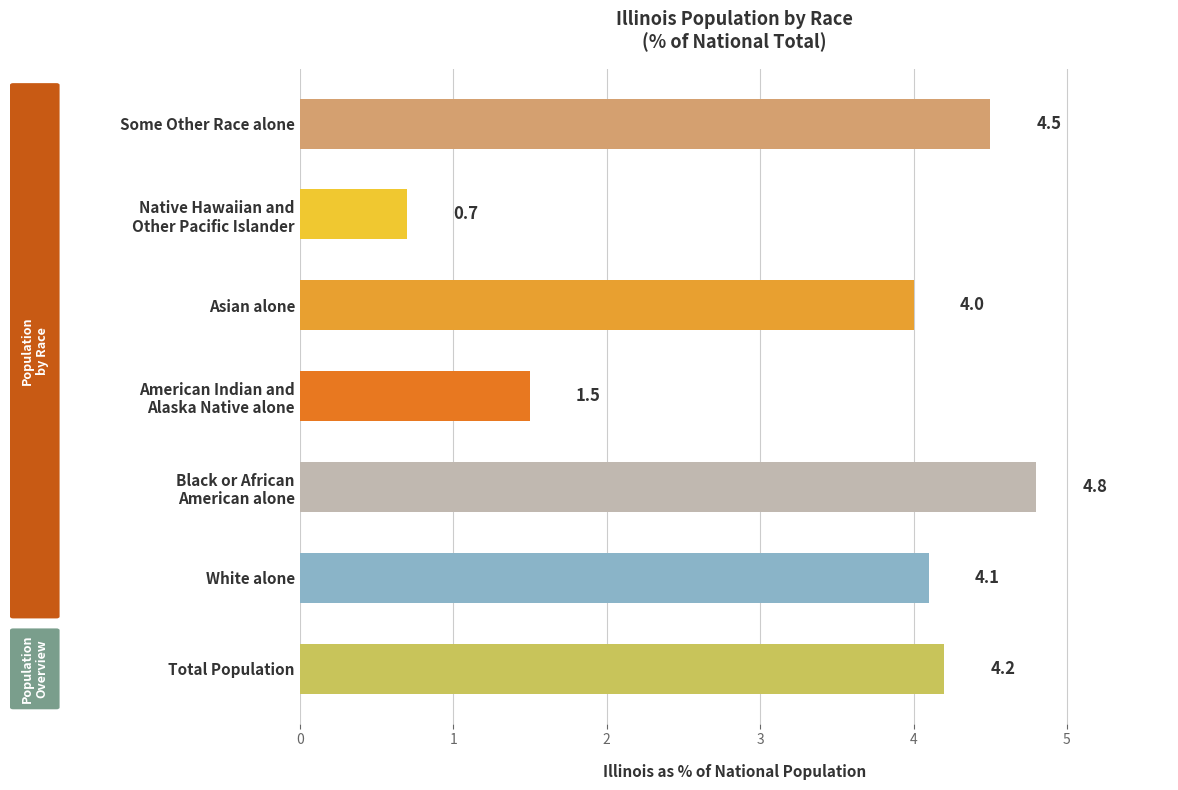

What is the change in value from White alone to Some Other Race alone?

+0.4